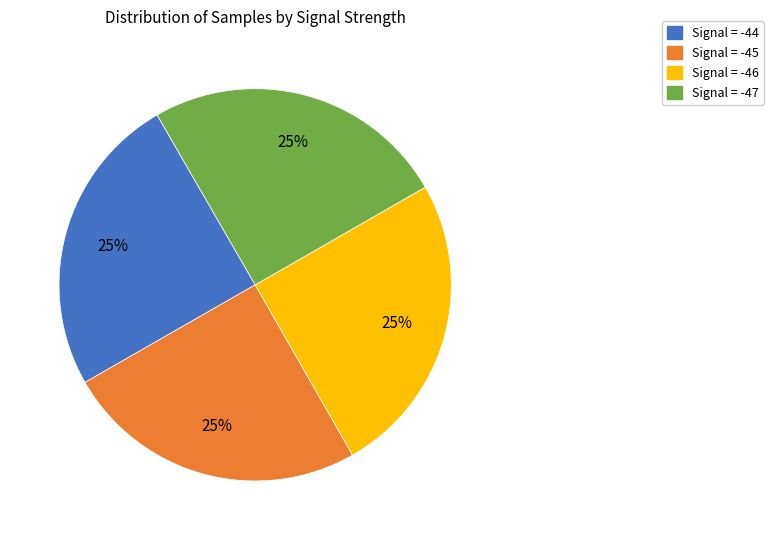

Does any single category account for the majority?

No